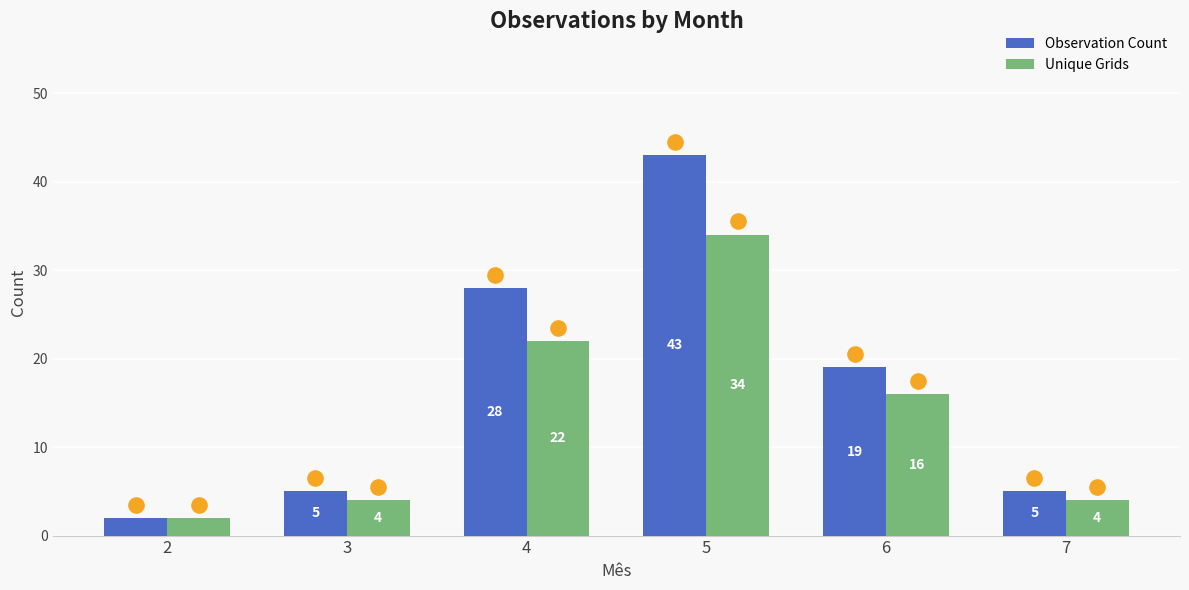

At how many categories does at least one series exceed 36?

1